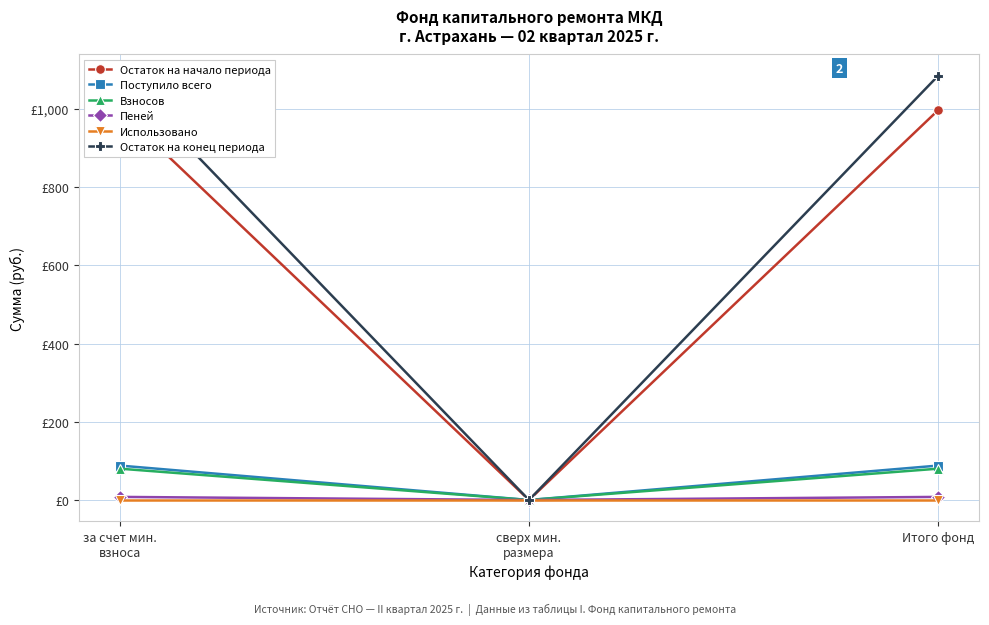

What is the approximate value of Пеней at Итого фонд?

7.9